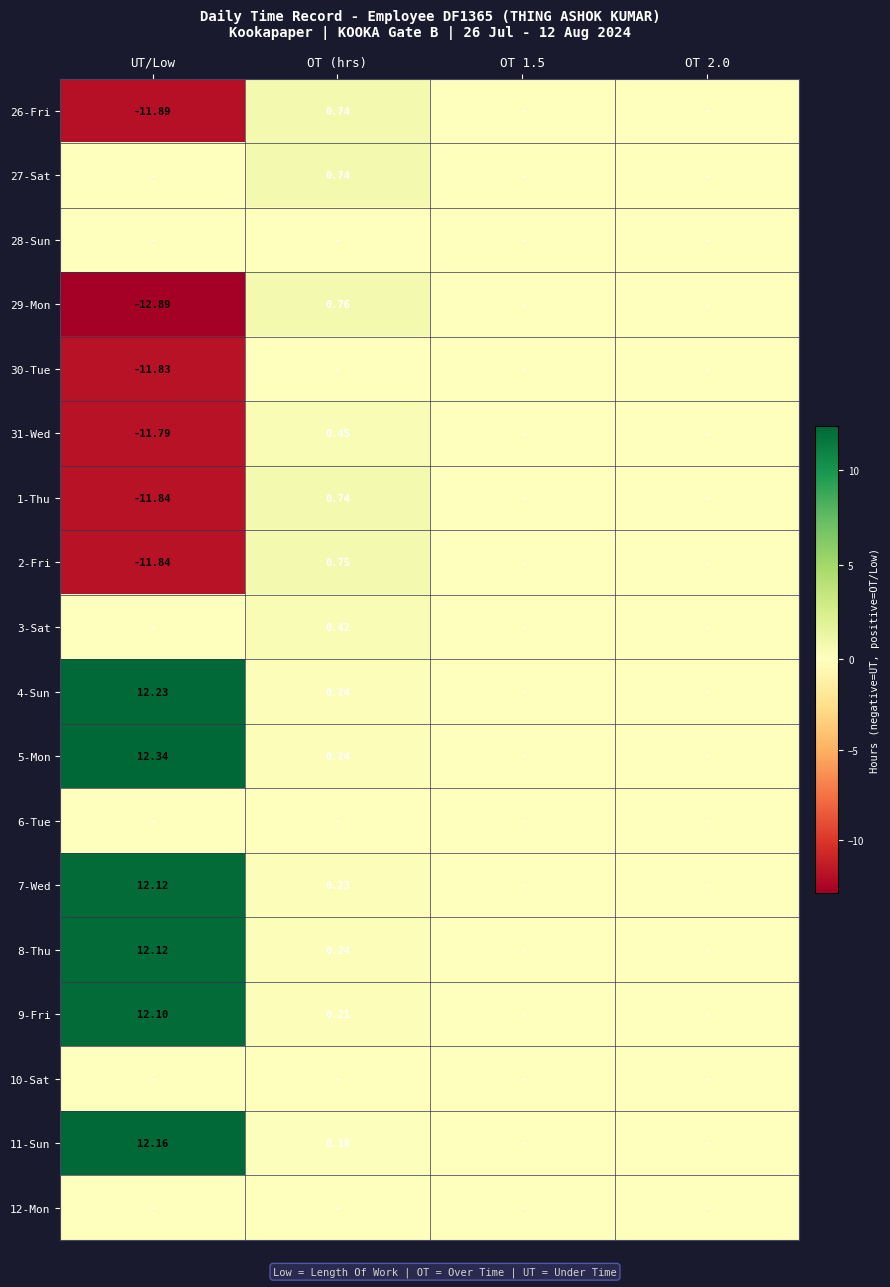

At which category is the sum across all series the highest?

OT (hrs)